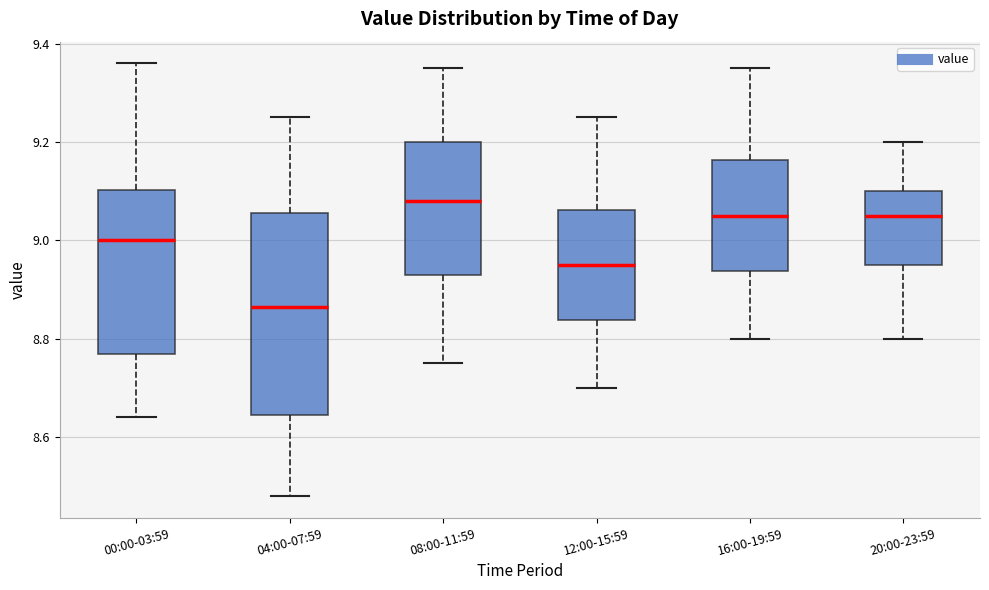

Where does the upper whisker of the box for 00:00-03:59 end on the y-axis? The values are not printed on the chart, so give them approximately, as read against the axis.

9.36